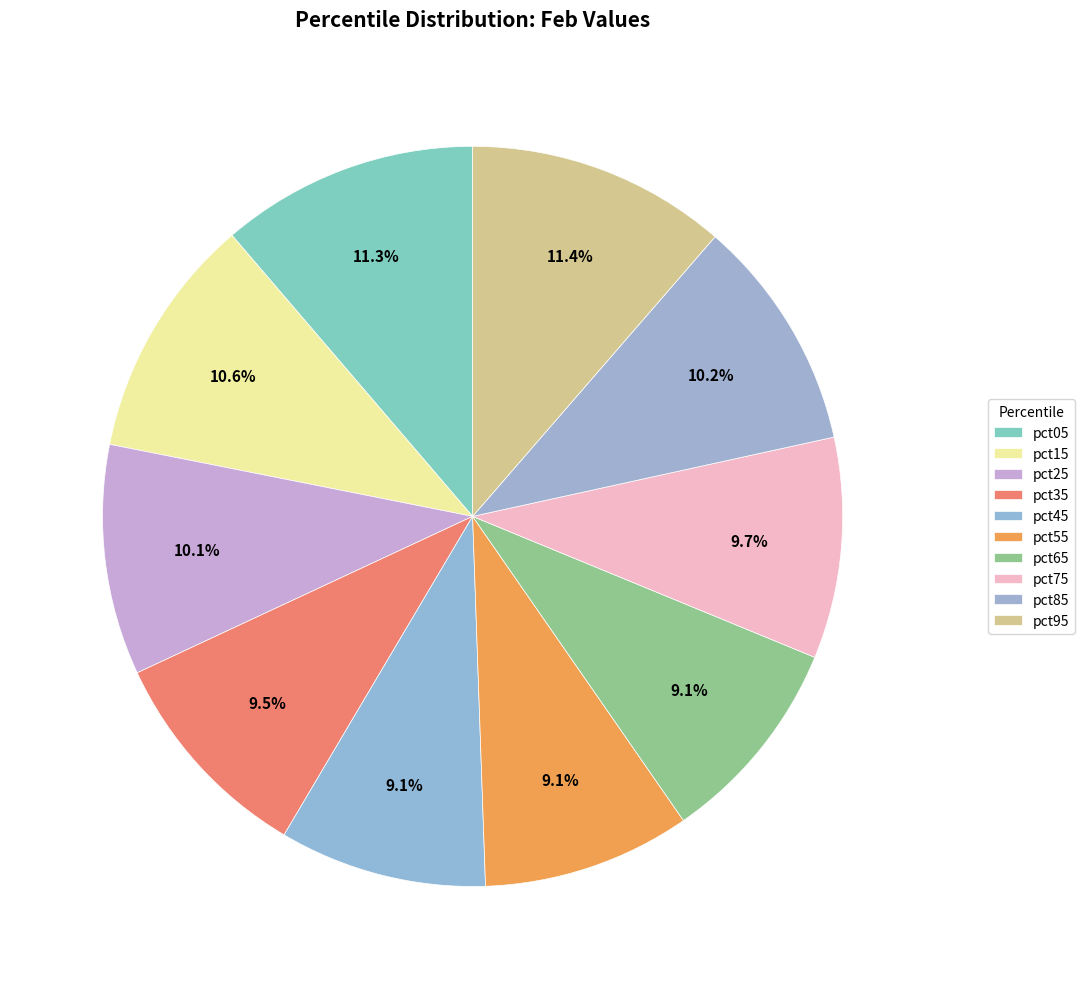

Count the number of slices in the pie.

10